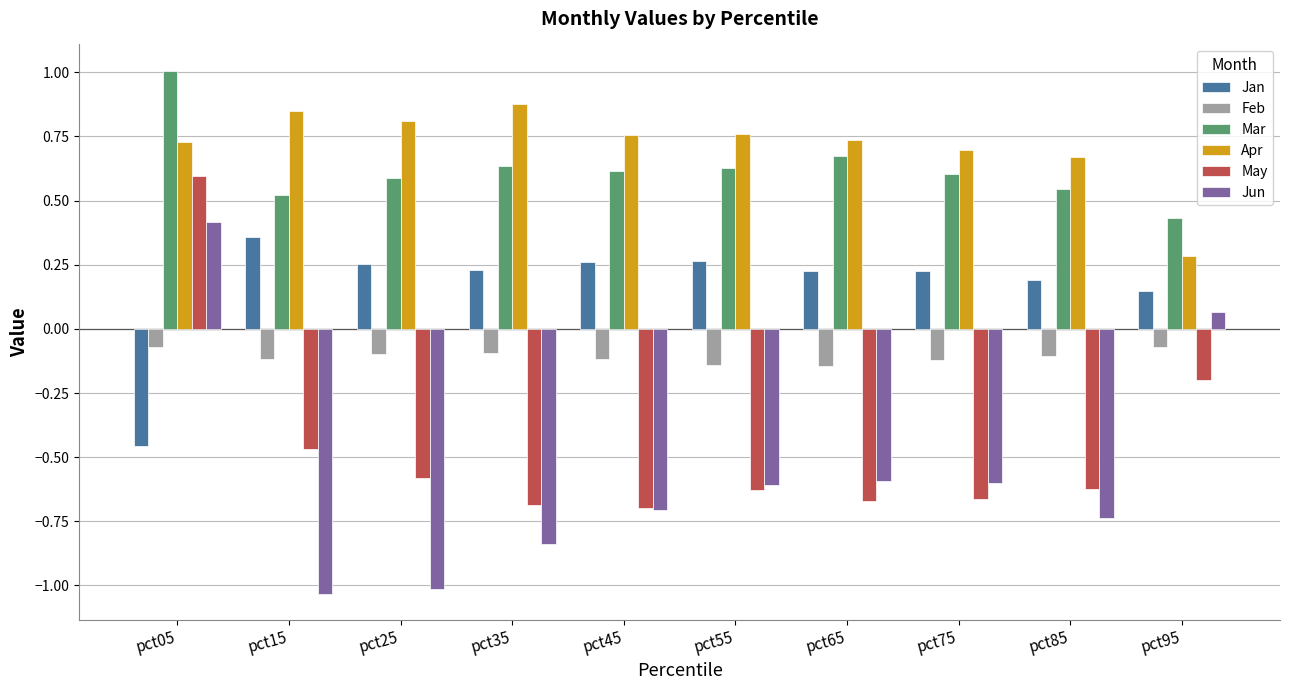

Which series has the largest range (max minus min)?

Jun